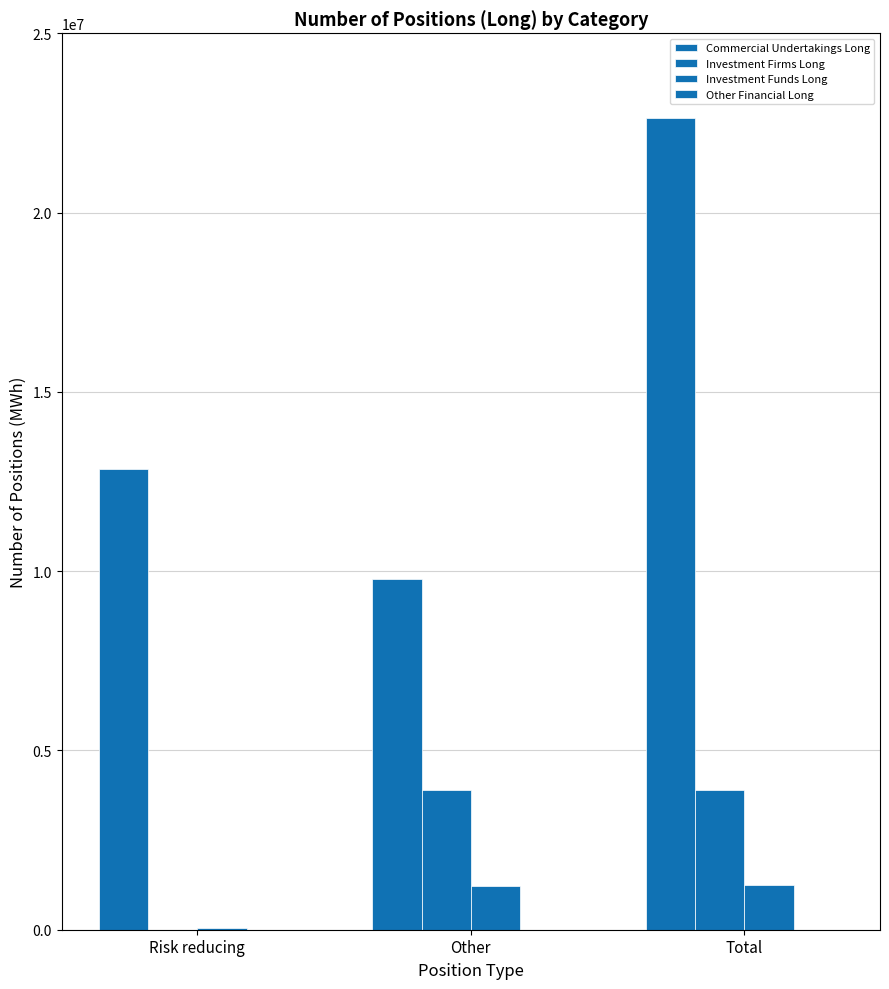

Are the bars horizontal?

No